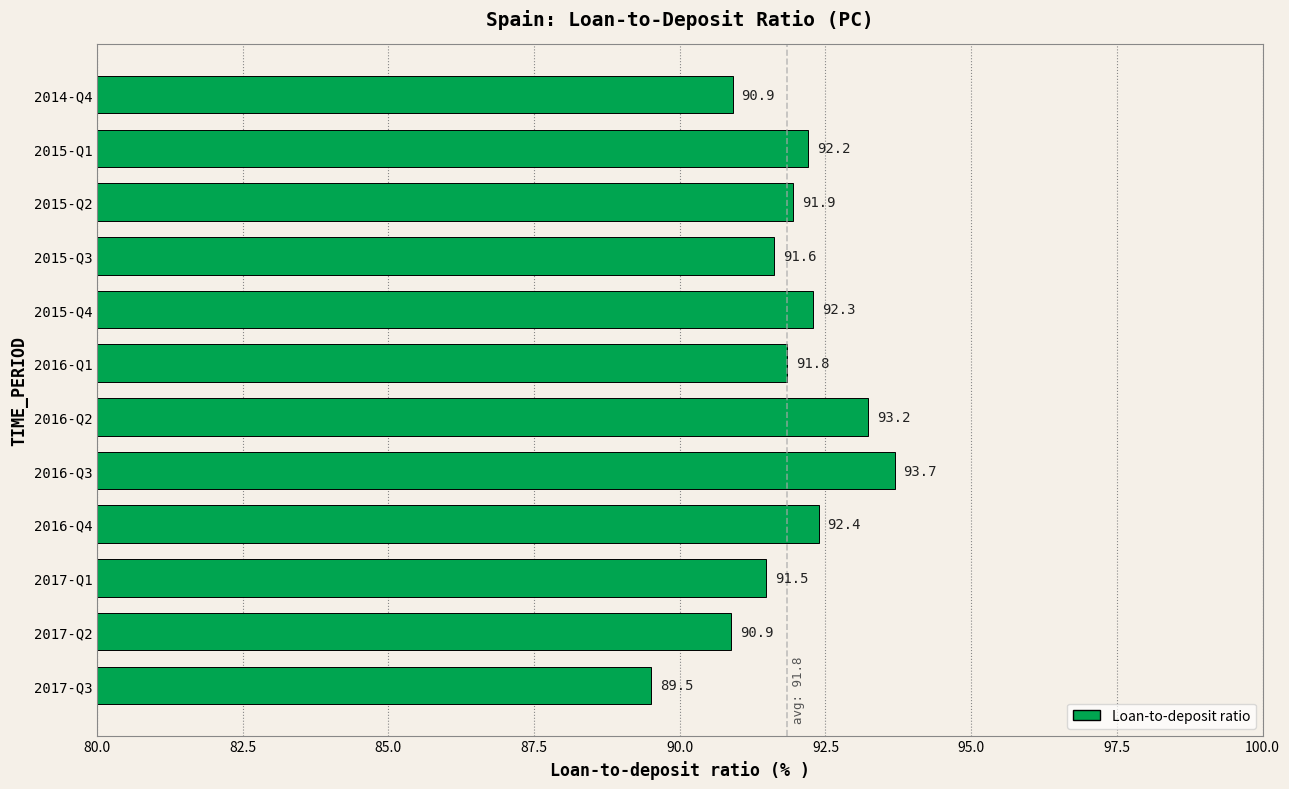

What is the label of the 1st bar from the top?

2014-Q4